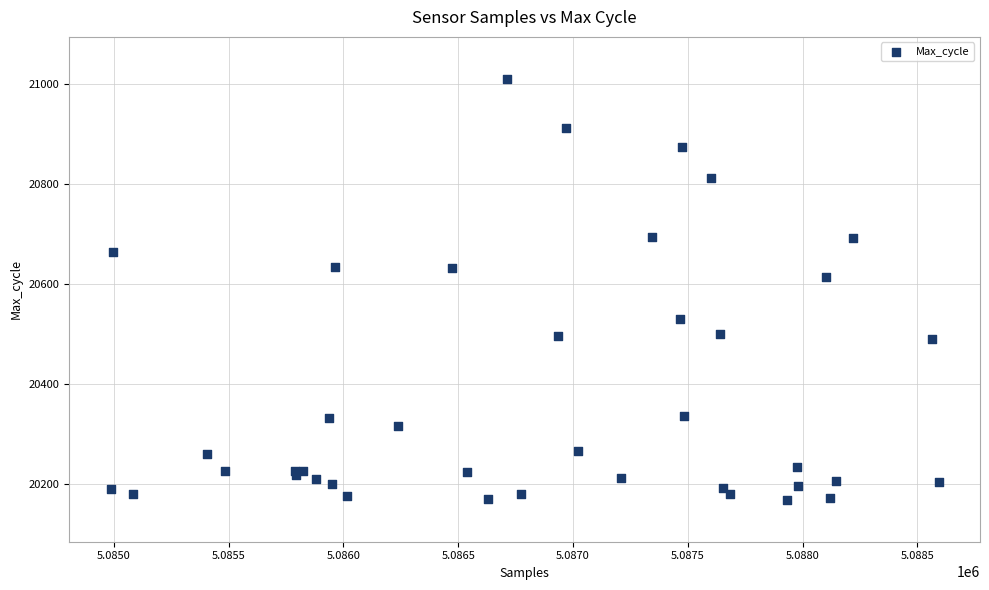

What Y value in the scatter plot is closest to 20589?

20614